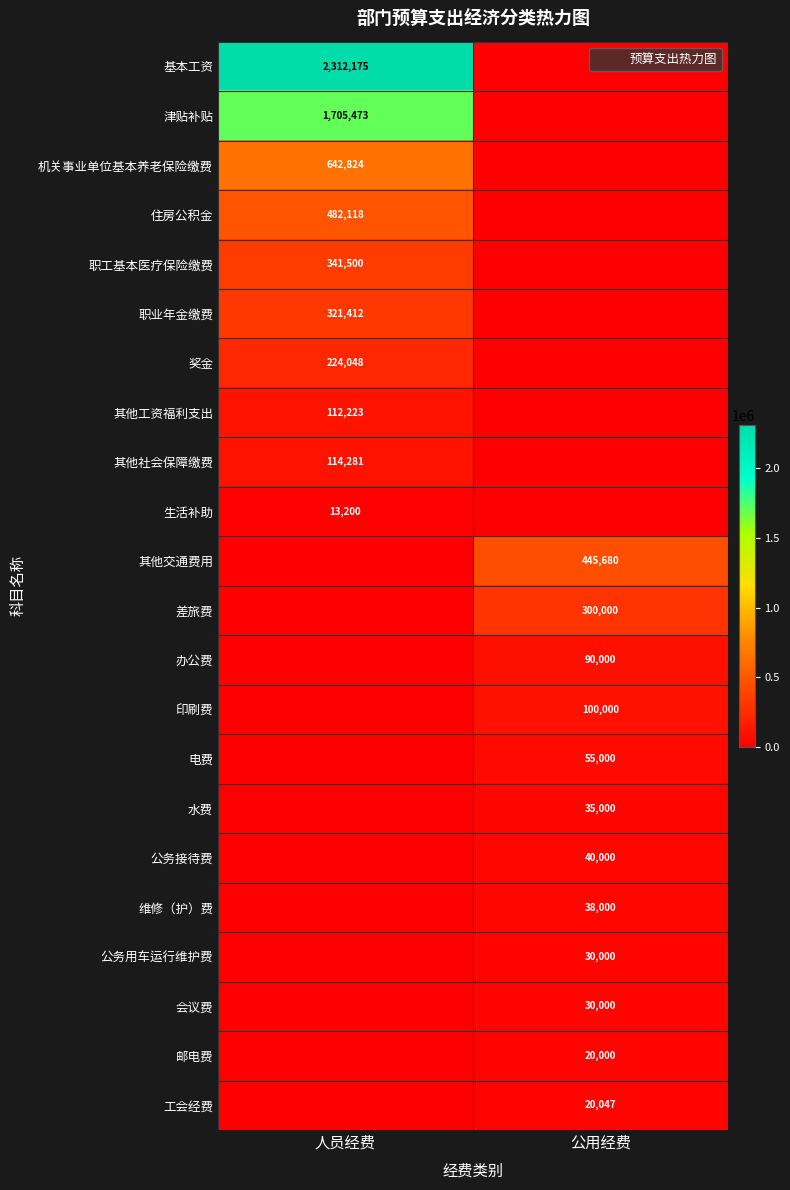

At which category does the chart reach its minimum across all series?

公用经费